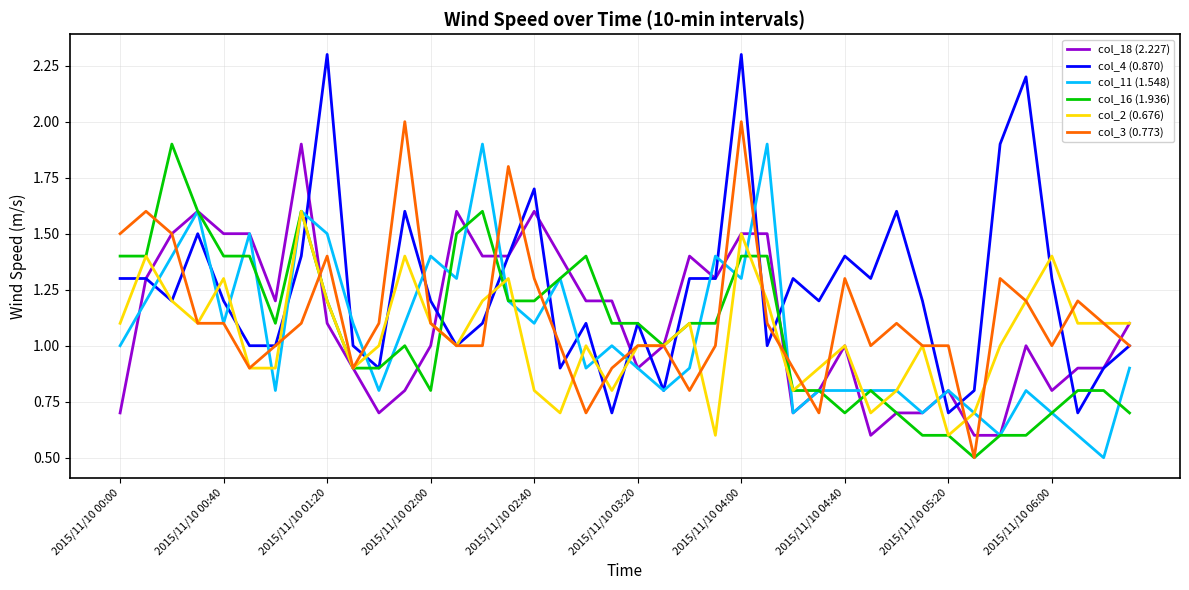

True or false: col_2 (0.676) and col_4 (0.870) intersect in this chart.

True